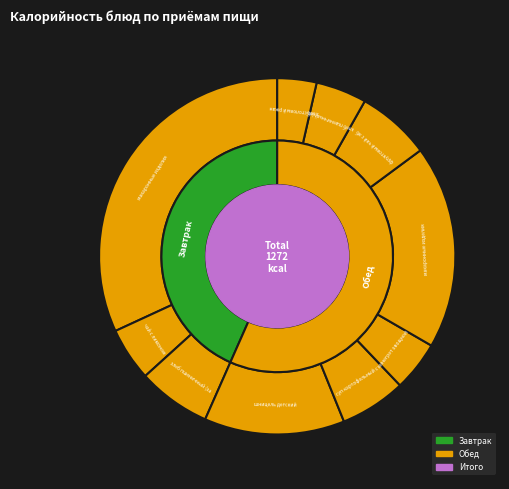

What percentage is the суп картофельный с крупой slice, to the nearest percent?

6%